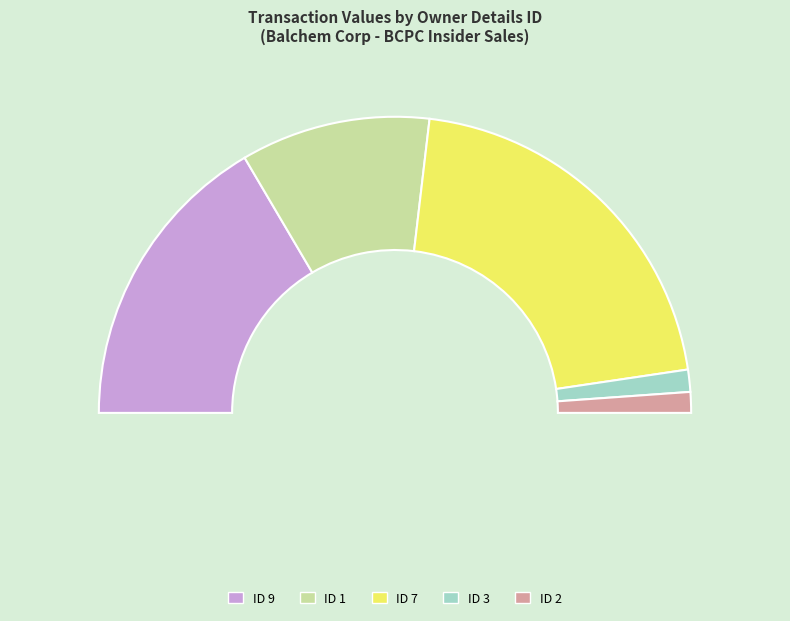

Which has a higher value, 9 or 9?

9